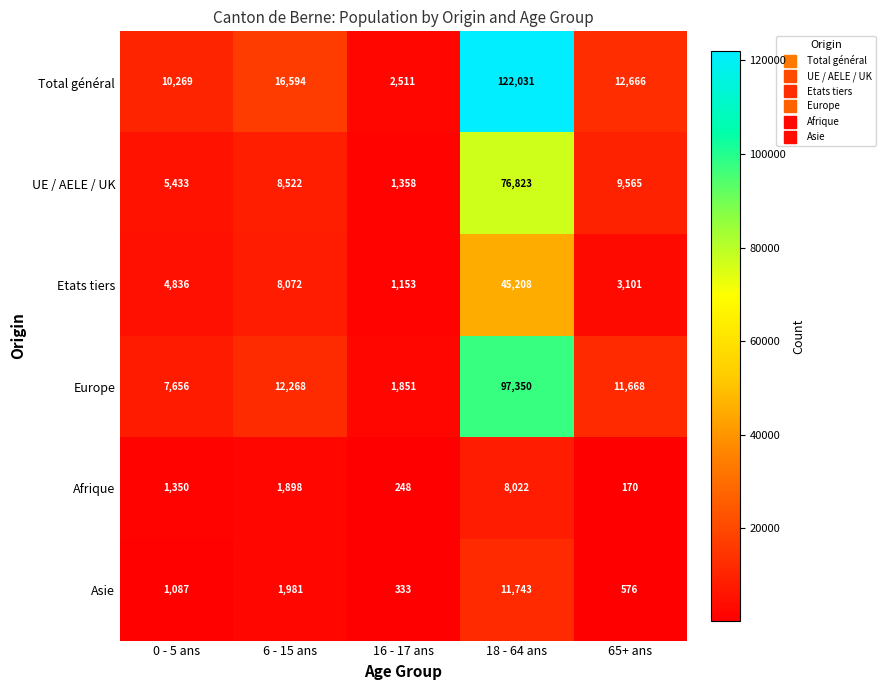

How many categories are shown in the chart?

5